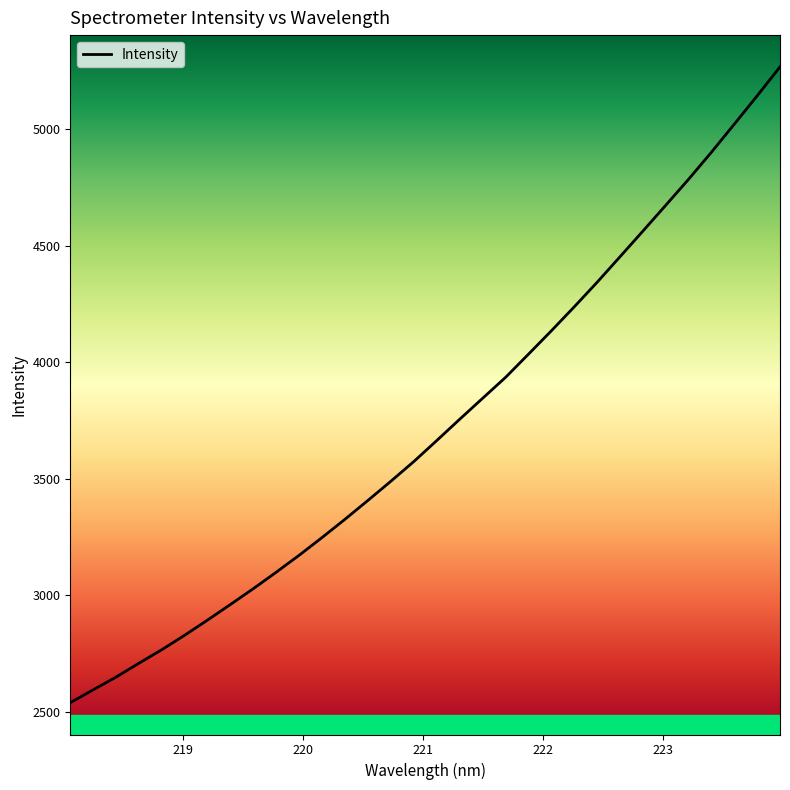

What is the sum of all values?

119036.9